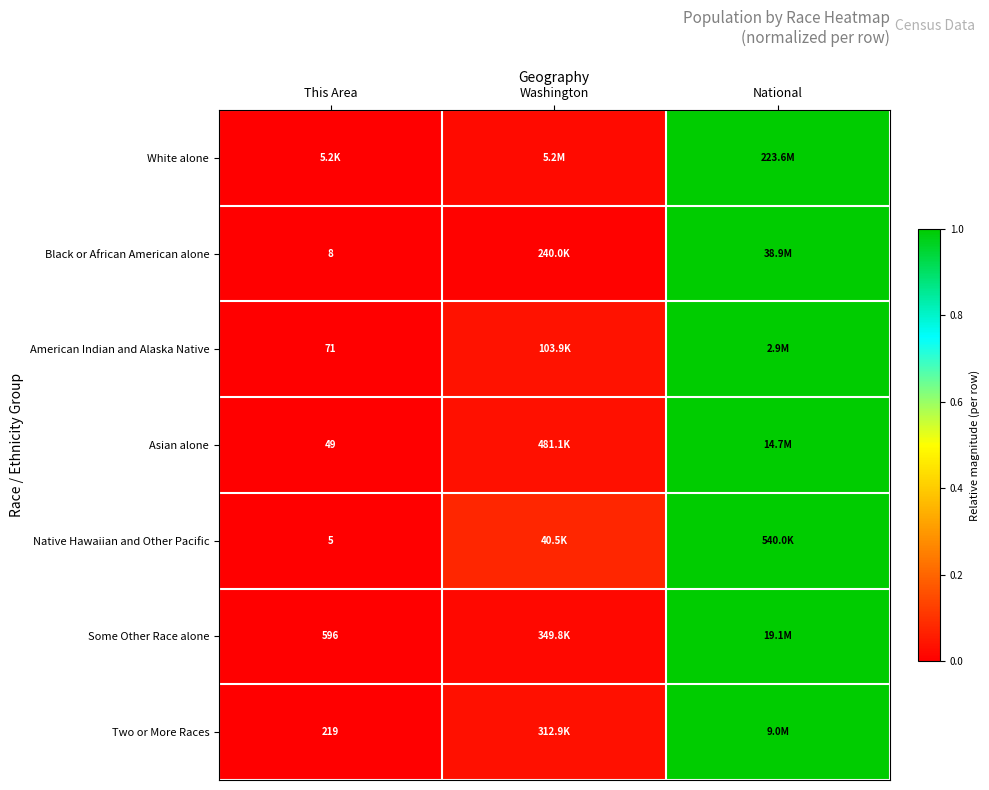

List the series in order of their peak value, highest first.

White alone, Black or African American alone, American Indian and Alaska Native, Asian alone, Native Hawaiian and Other Pacific, Some Other Race alone, Two or More Races